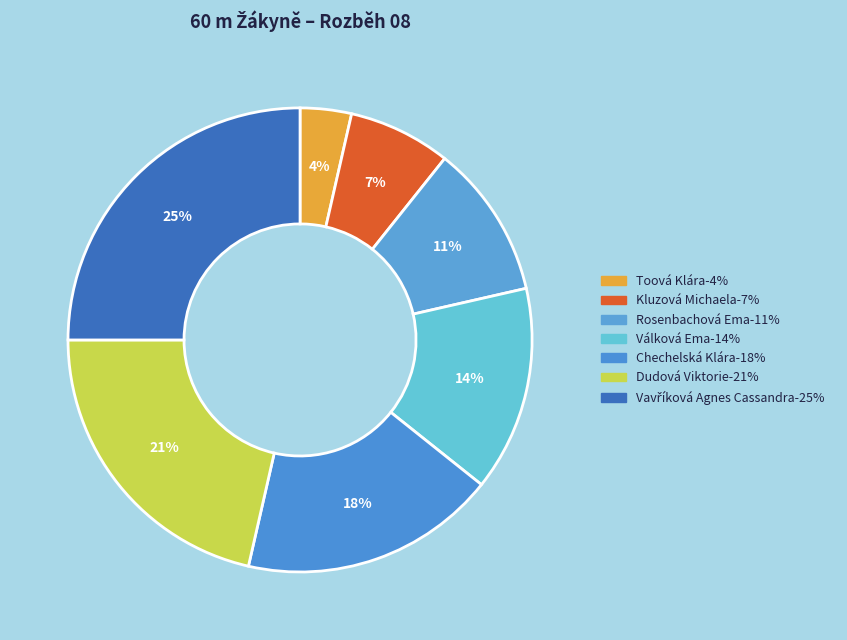

Between Chechelská Klára and Vavříková Agnes Cassandra, which is larger?

Vavříková Agnes Cassandra